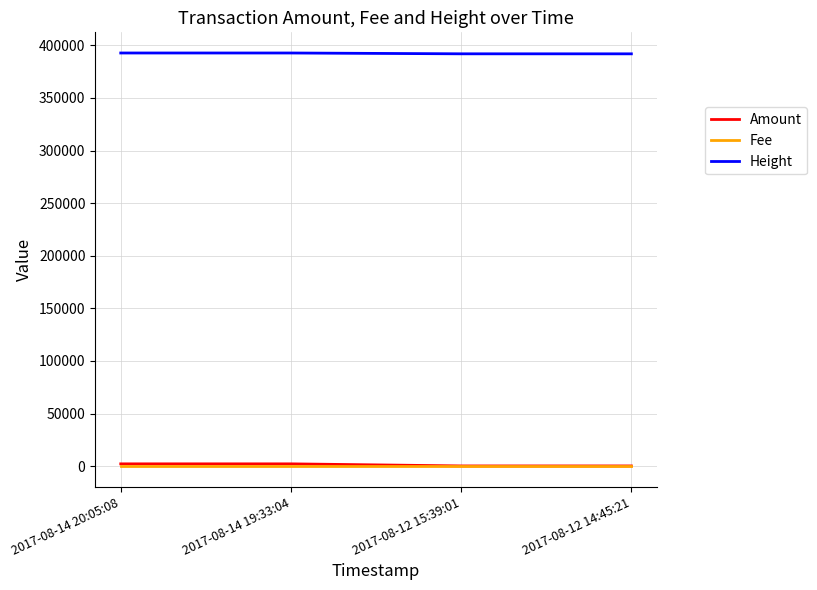

What is the average value of the Amount series?

1244.7